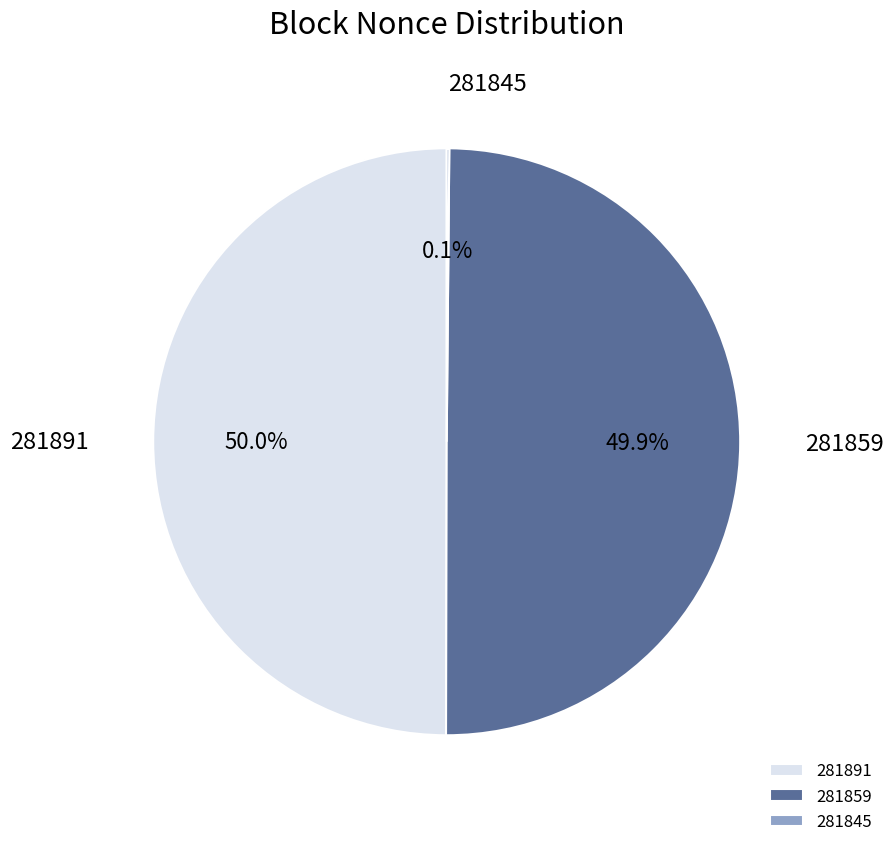

What percentage is NOT represented by 281891?

50.0%